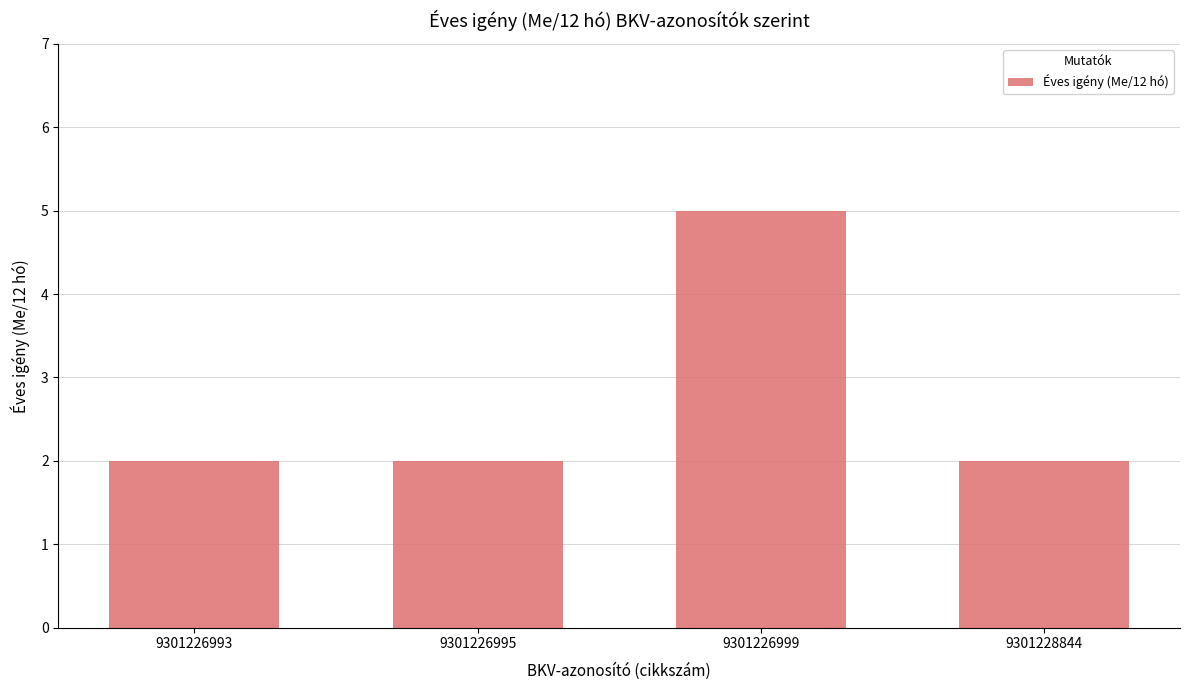

What value does the data have at 9301226999?

5